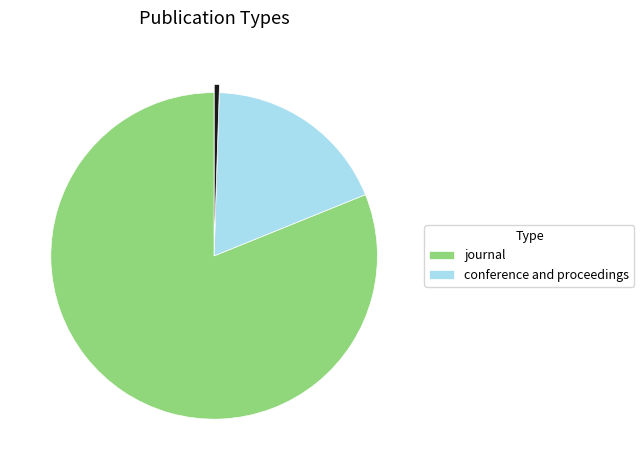

Is there a majority slice in this chart?

Yes